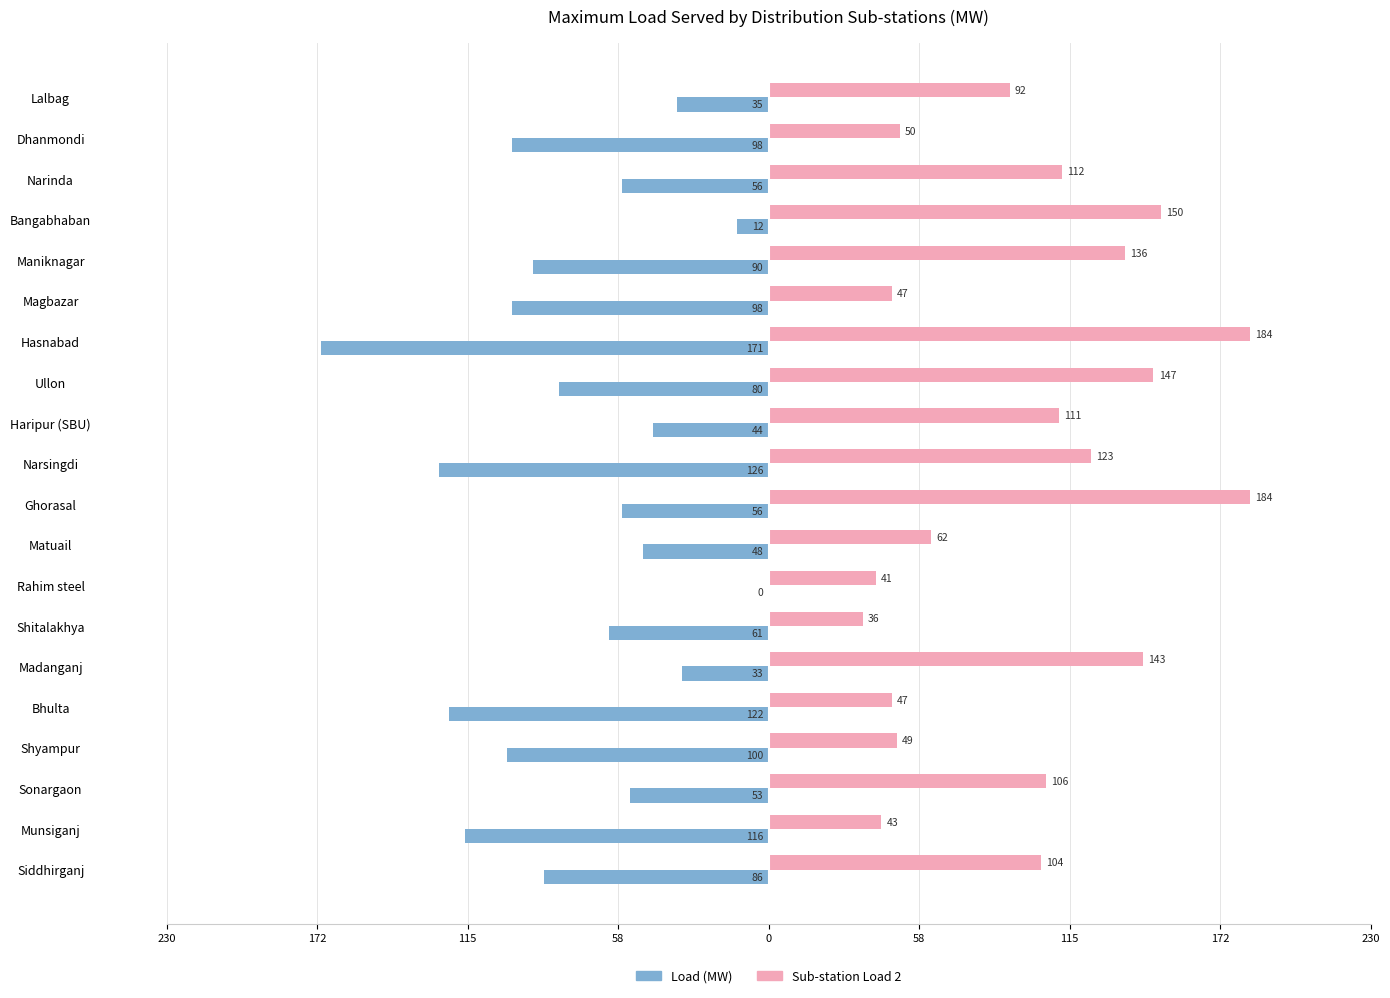

What are all the series names shown in the legend?

Load (MW), Sub-station Load 2